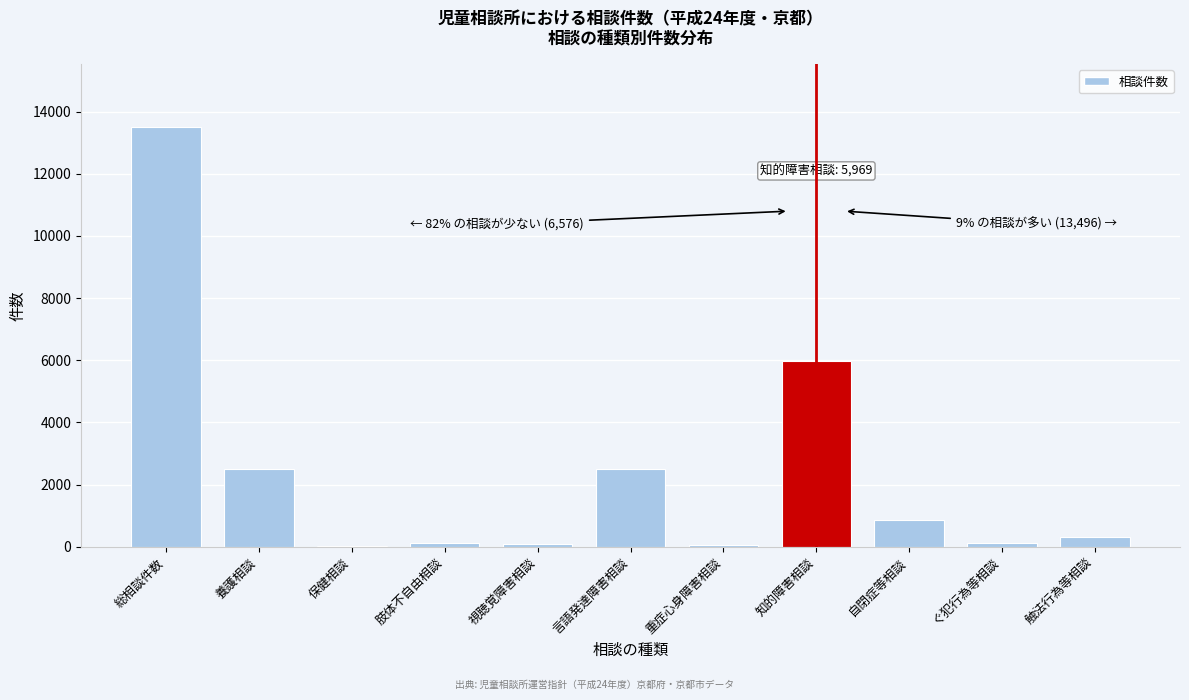

What is the sum of all values?

26041